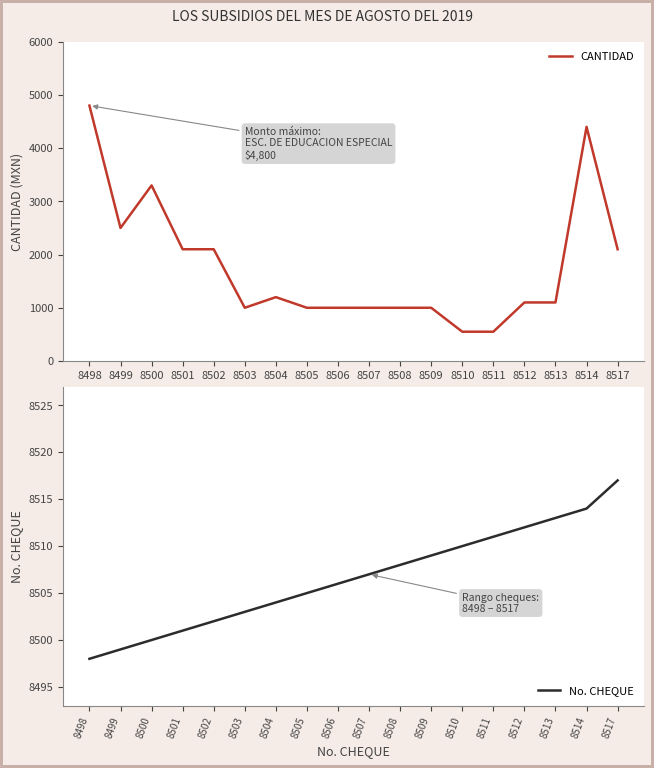

What is the sum of all CANTIDAD values?

31800